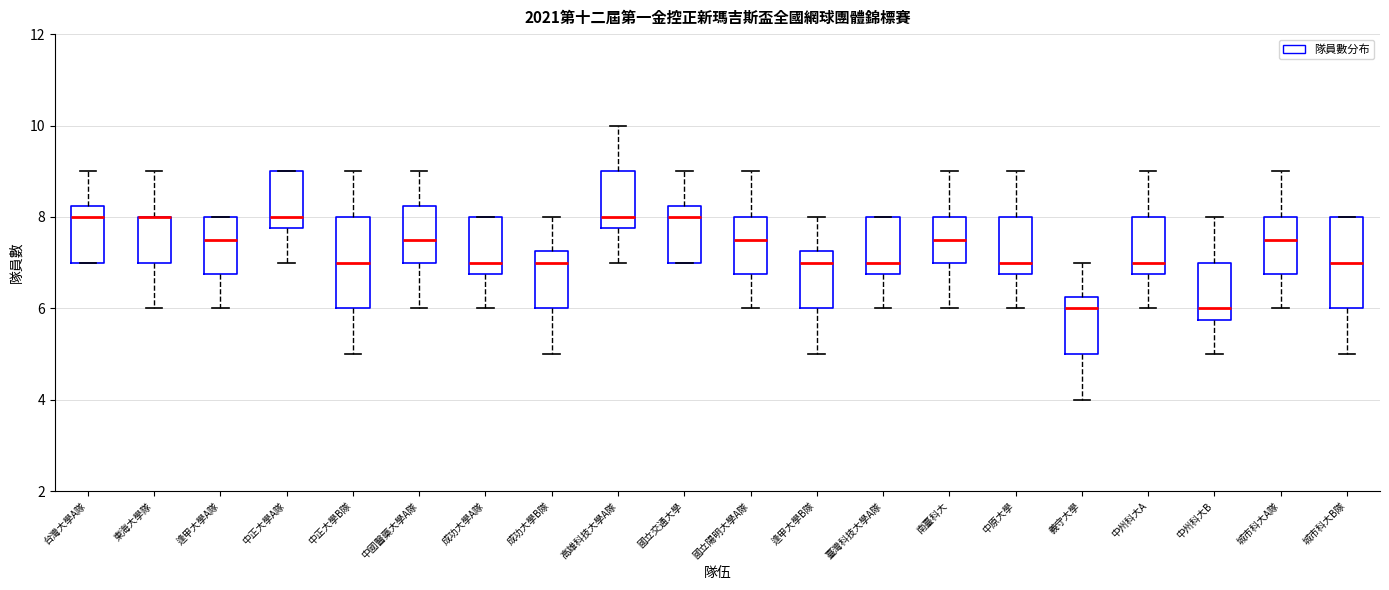

Where is the upper edge of the box for 成功大學B隊 on the y-axis? The values are not printed on the chart, so give them approximately, as read against the axis.

7.2